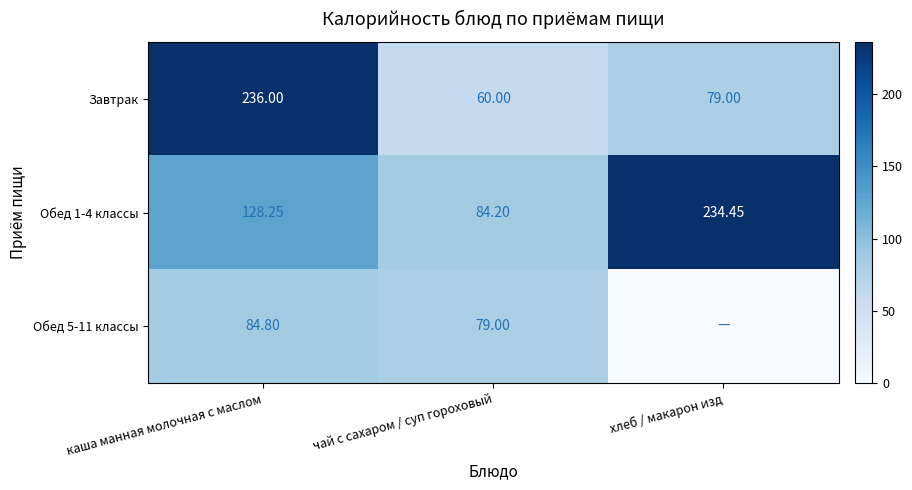

Where does the Завтрак series first go above 79?

каша манная молочная с маслом